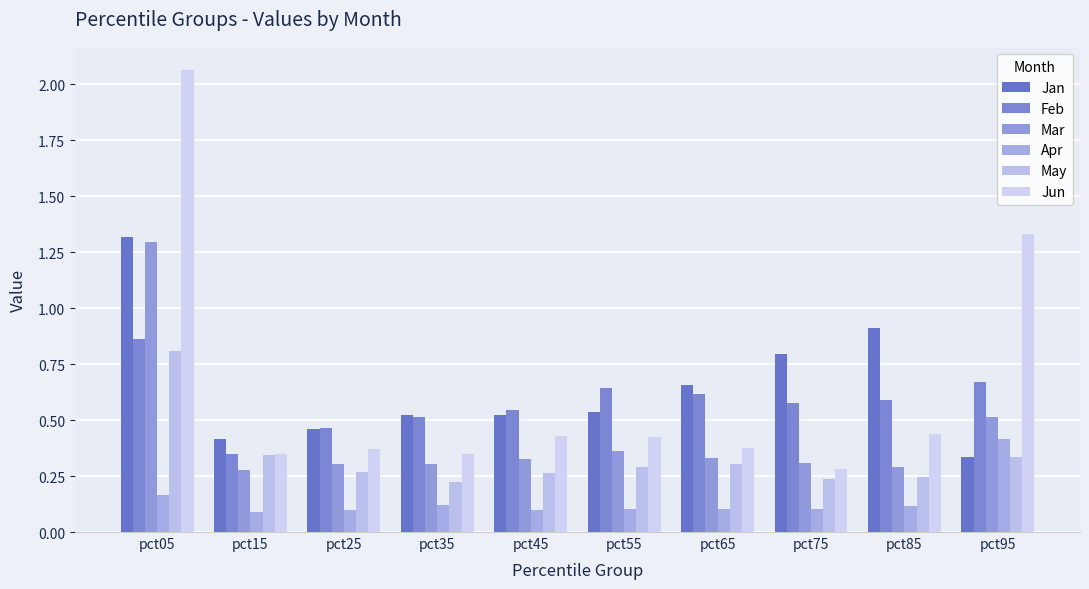

Does the chart contain any negative values?

No